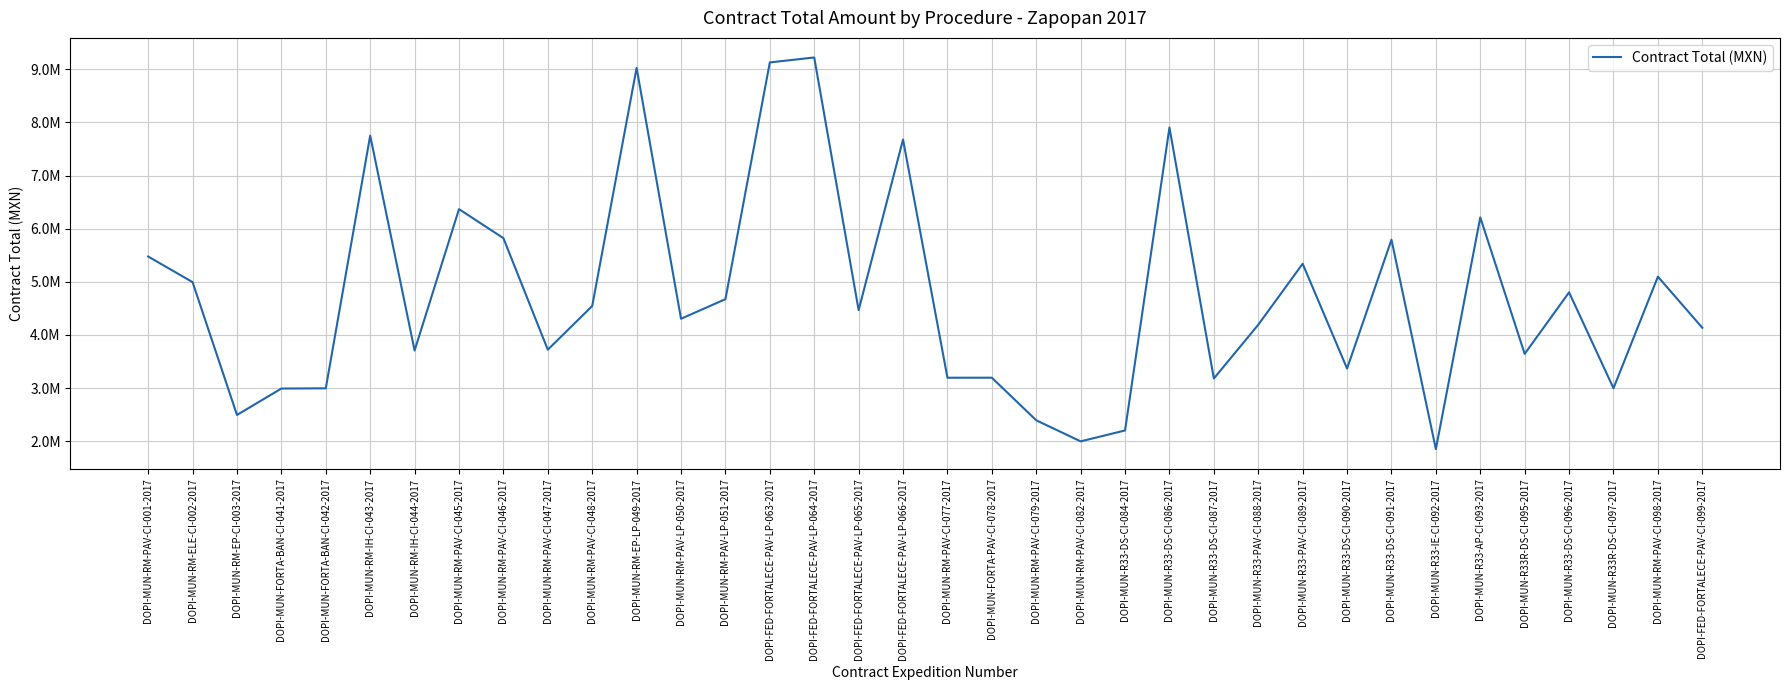

At which category does the chart reach its minimum across all series?

DOPI-MUN-R33-IE-CI-092-2017